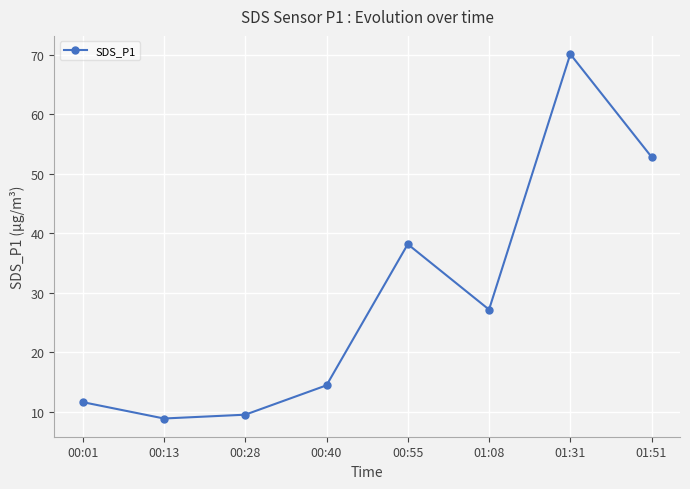

How many interior local peaks (higher than both neighbors) does the data have?

2